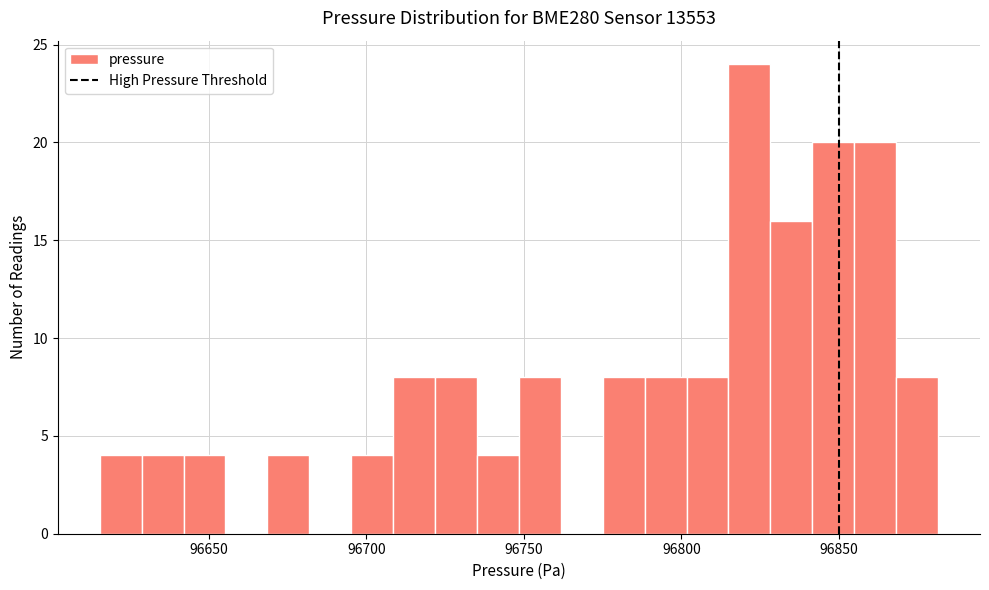

Around what value on the x-axis is the tallest bar? Give the approximate position of its centre, as read against the axis.

96820